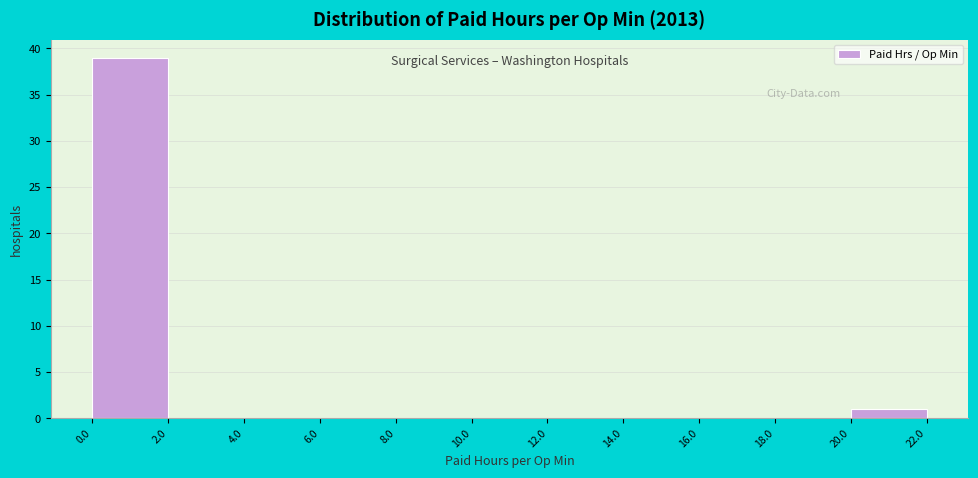

Which range on the x-axis has the tallest bar?

0.0 to 2.0